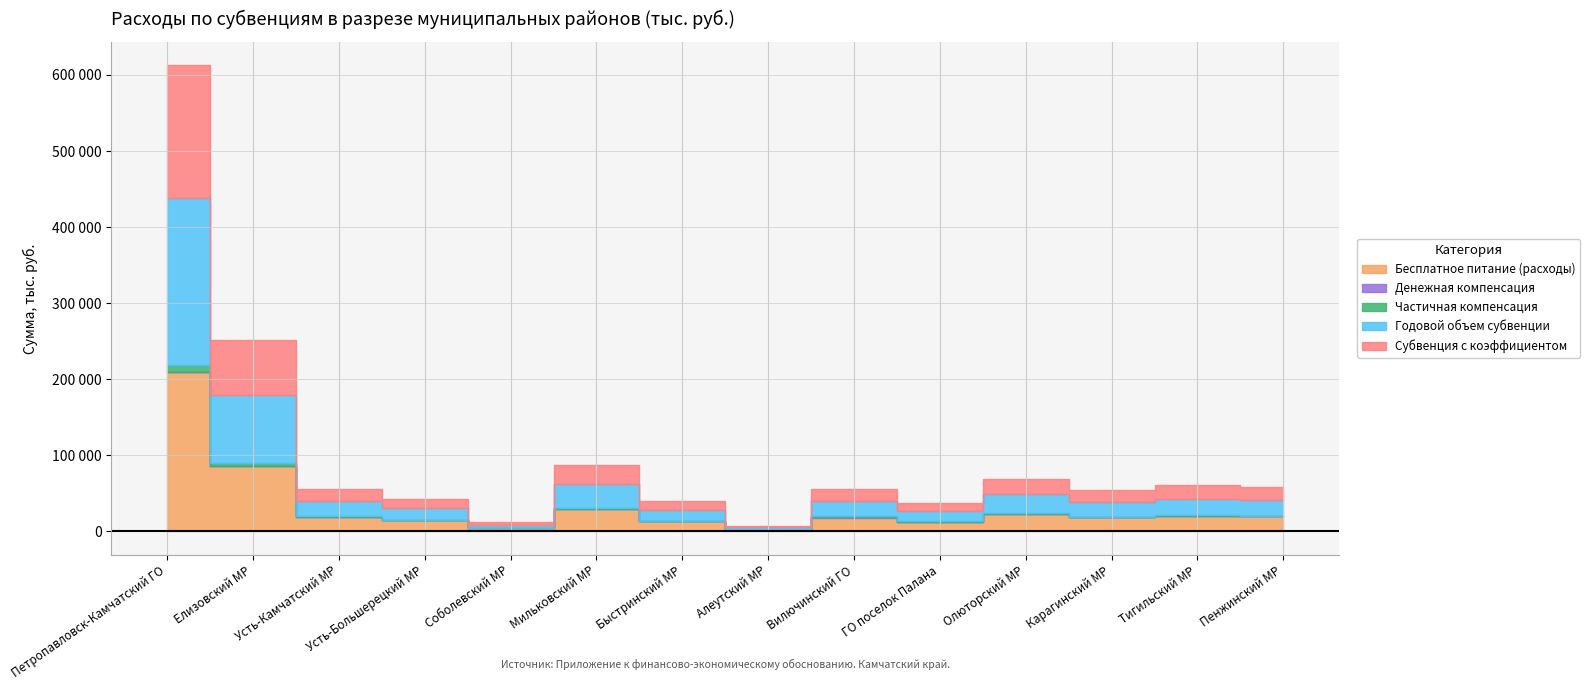

Does the chart have visible grid lines?

Yes